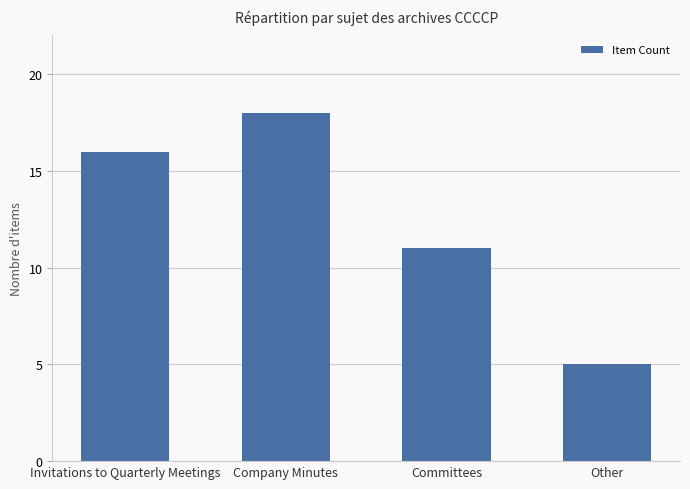

What is the greatest value displayed?

18